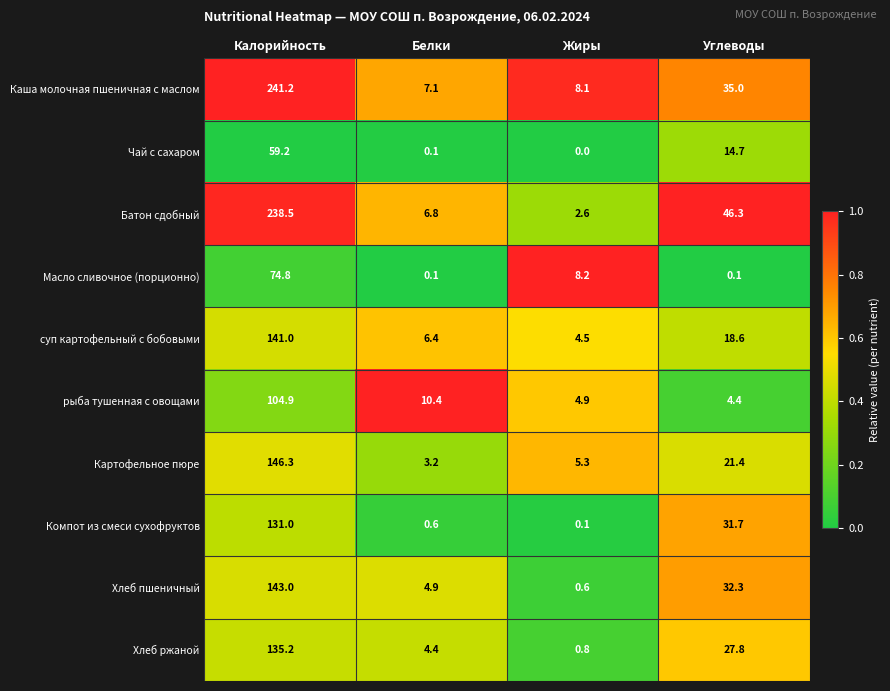

The value of Масло сливочное (порционно) at Калорийность is 21.7. True or false?

False